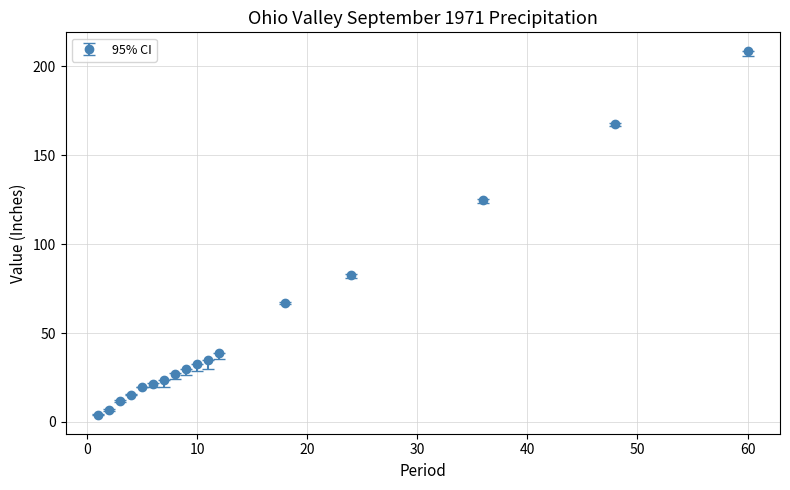

What is the average value?

53.9